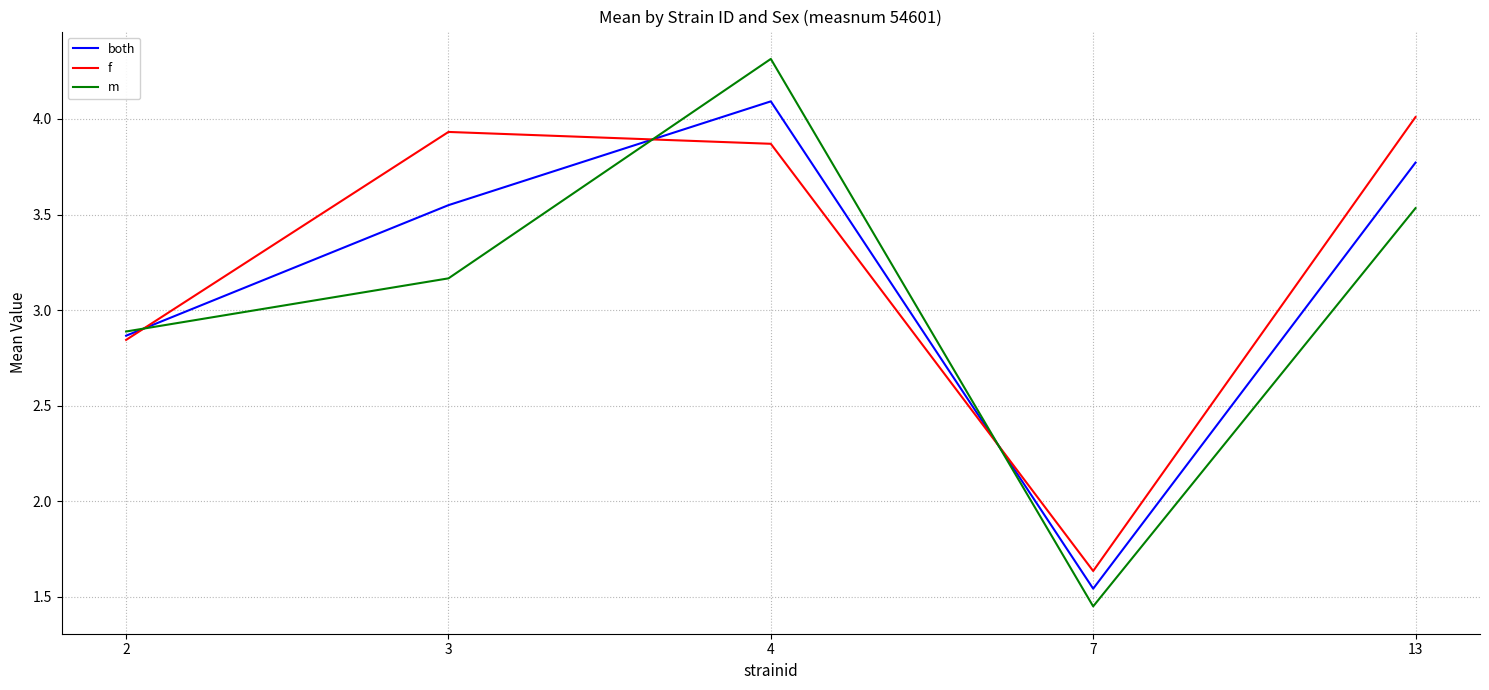

How many lines are shown in the chart?

3